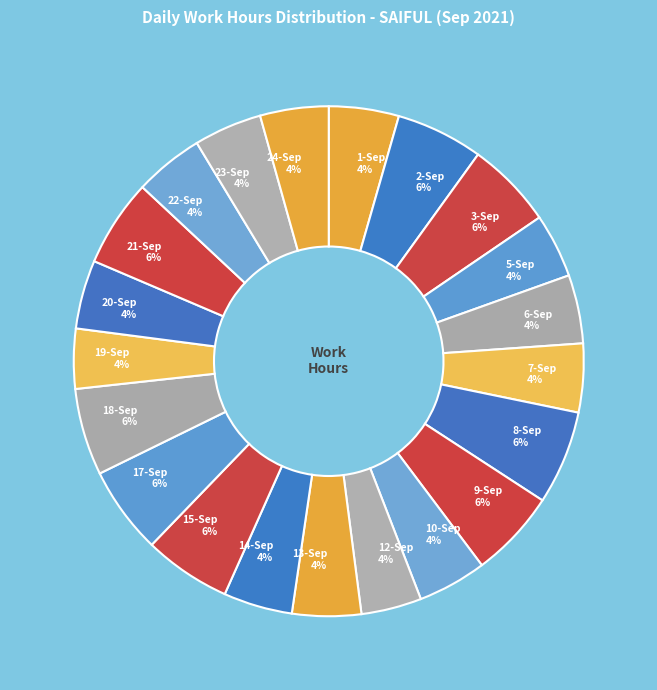

Does 1-Sep account for over 50% of the chart?

No